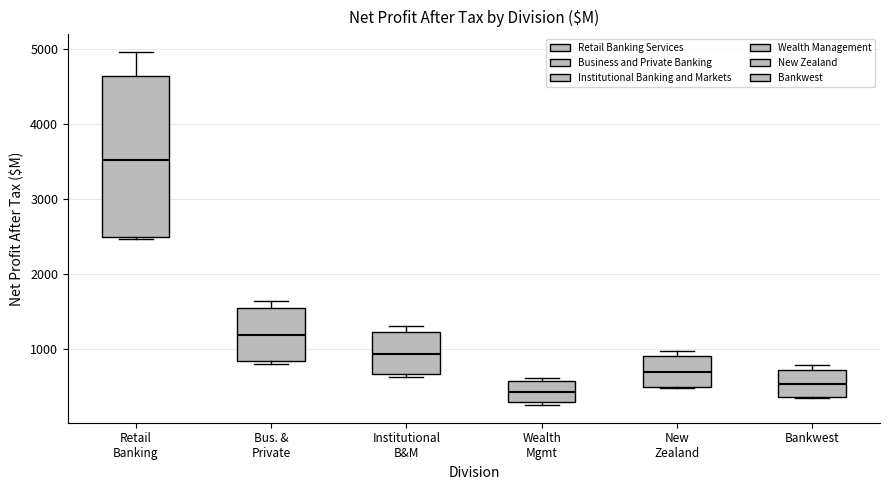

Reading left to right, transcribe this box plot: for each box, give where its median line is, the range the box spans, and where its two whiskers end, as read against the y-axis. The values are not printed on the chart, so give them approximately, as read against the axis.

Retail Banking: median 3500, box 2500 to 4600, whiskers 2500 to 5000
Bus. & Private: median 1200, box 800 to 1600, whiskers 800 (just below the box's lower edge) to 1600 (just above the box's upper edge)
Institutional B&M: median 900, box 700 to 1200, whiskers 600 to 1300
Wealth Mgmt: median 400, box 300 to 600, whiskers 200 to 600 (just above the box's upper edge)
New Zealand: median 700, box 500 to 900, whiskers 500 to 1000
Bankwest: median 500, box 400 to 700, whiskers 300 to 800